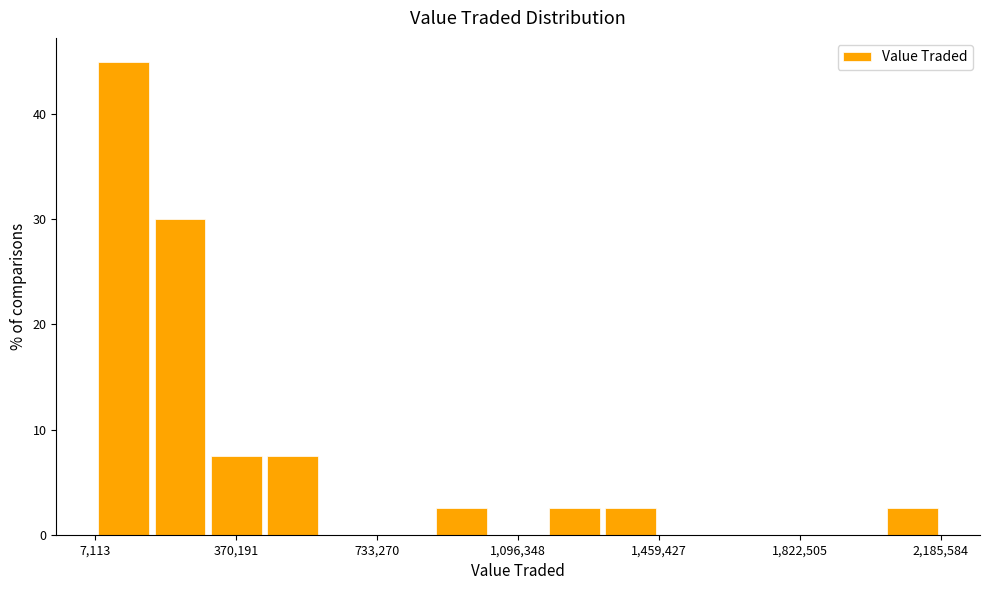

Read against the x-axis, roughly where is the centre of the tallest bar?

100000